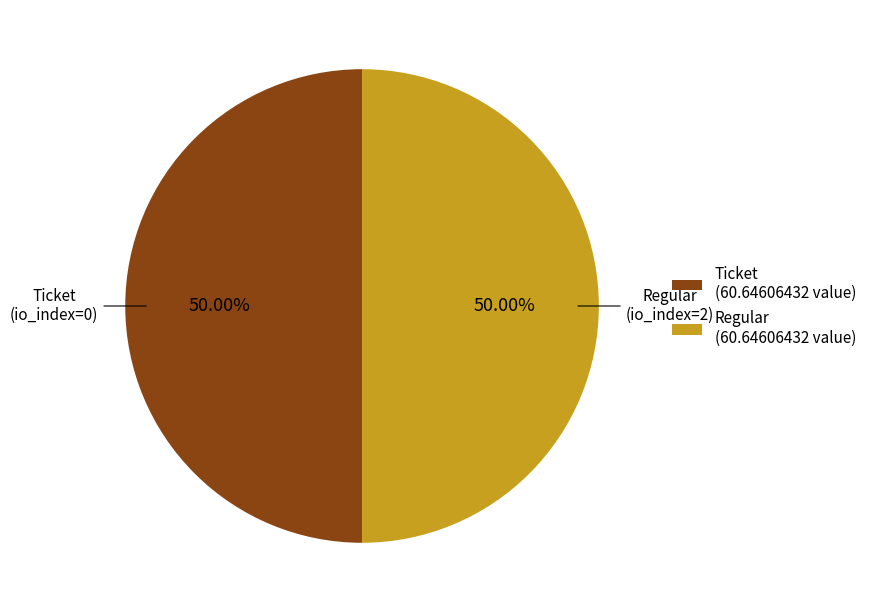

To the nearest percent, what percentage of the pie is Regular?

50%